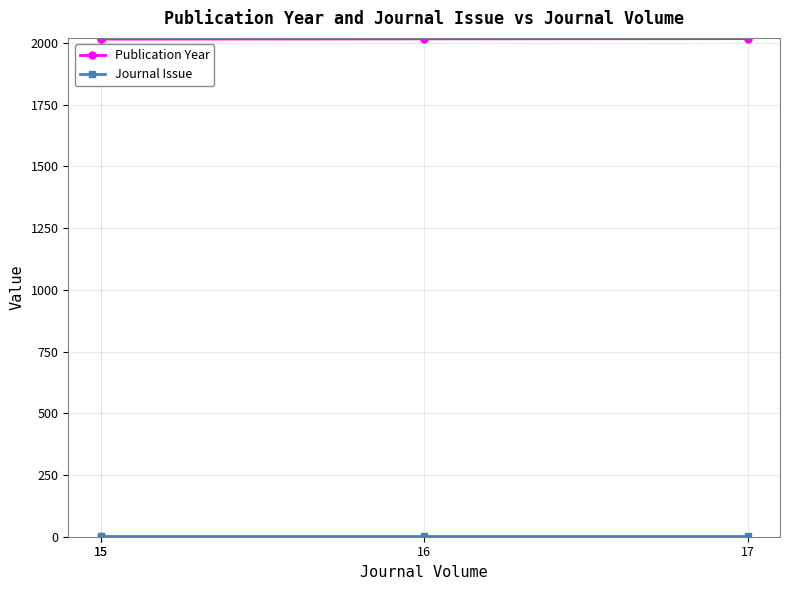

Where is Journal Issue nearest to the value 1?

15